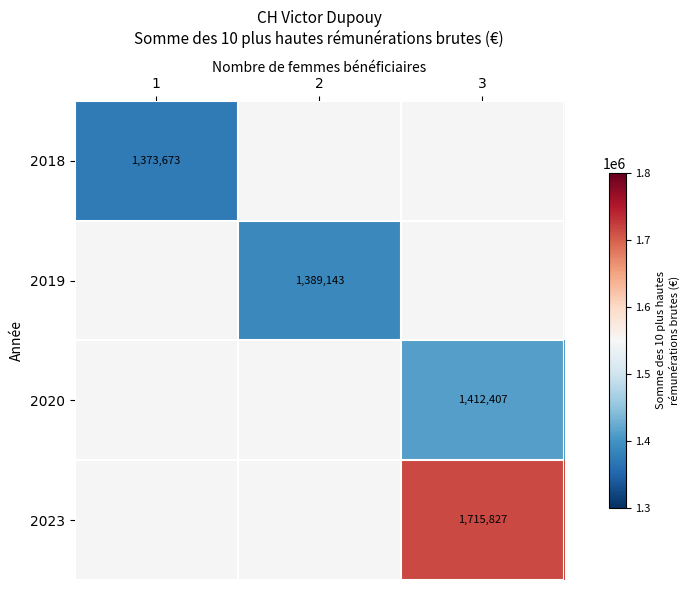

At which category does the chart reach its minimum across all series?

1